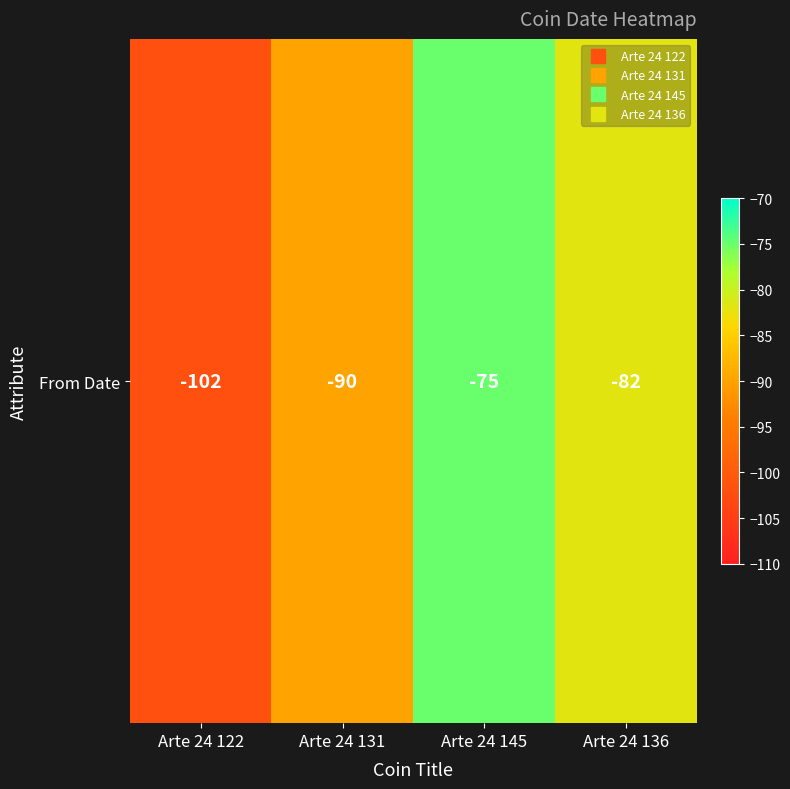

Reading right to left, transcribe all the data shown in this chart.

-82	-75	-90	-102